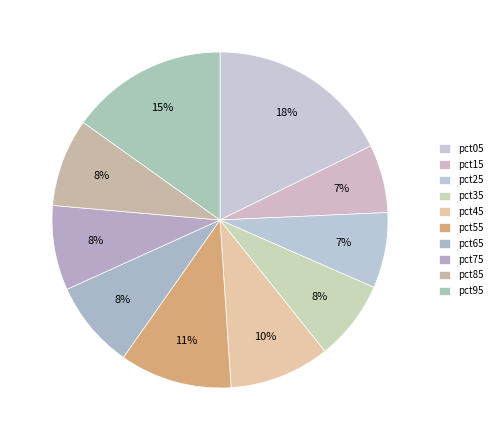

To the nearest percent, what portion does pct45 represent?

10%